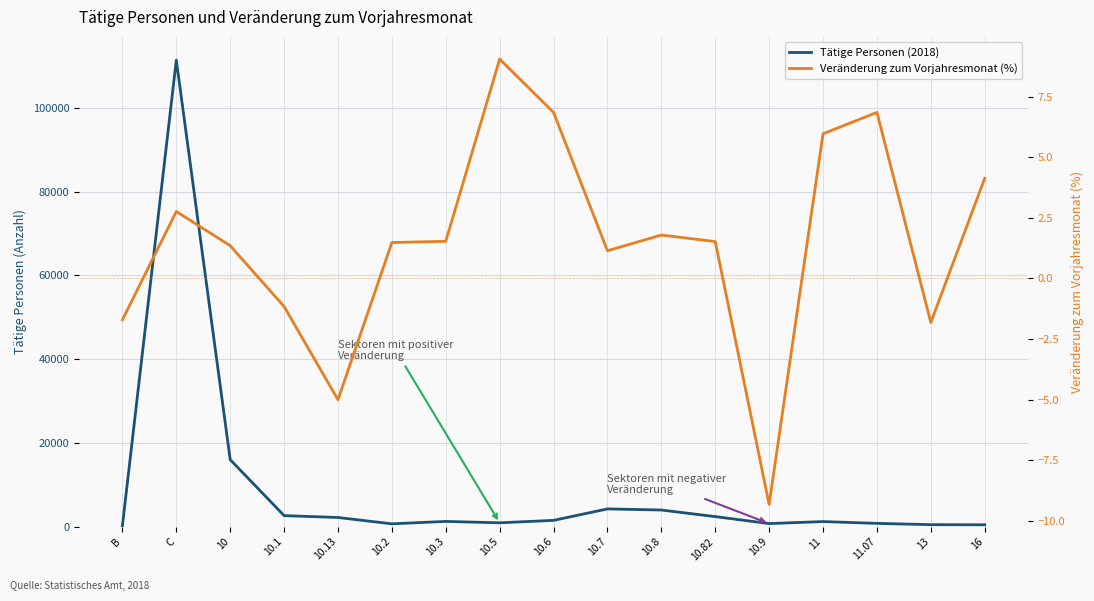

True or false: Veränderung zum Vorjahresmonat (%) and Tätige Personen (2018) intersect in this chart.

False